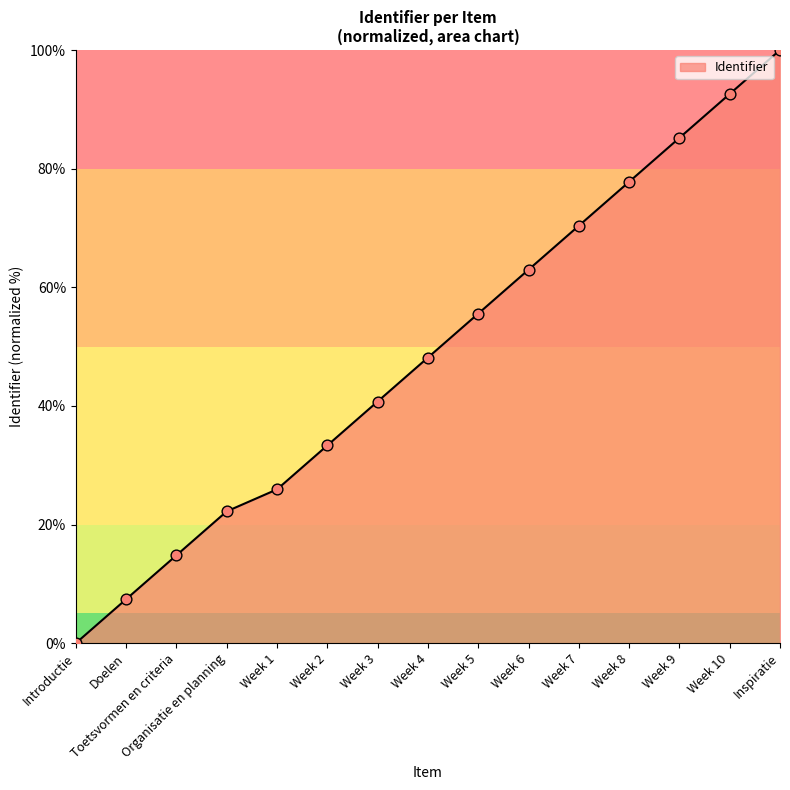

Approximately how many times larger is the value at Week 1 compared to Inspiratie?

0.3